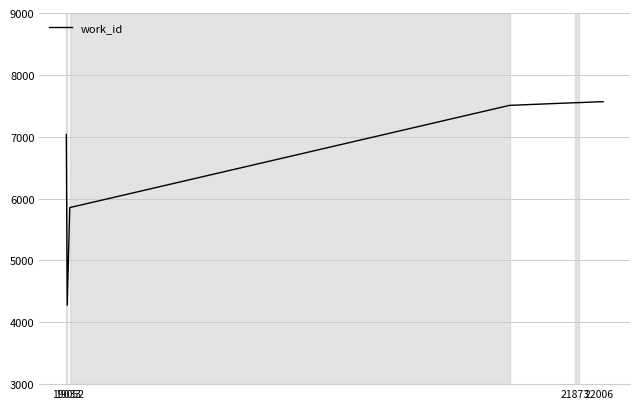

What is the difference between the maximum and minimum values?

3290